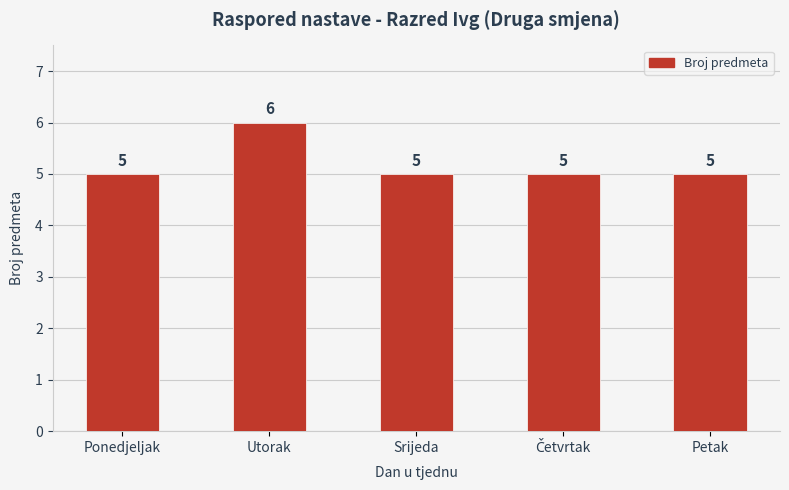

How many data points does each series have?

5